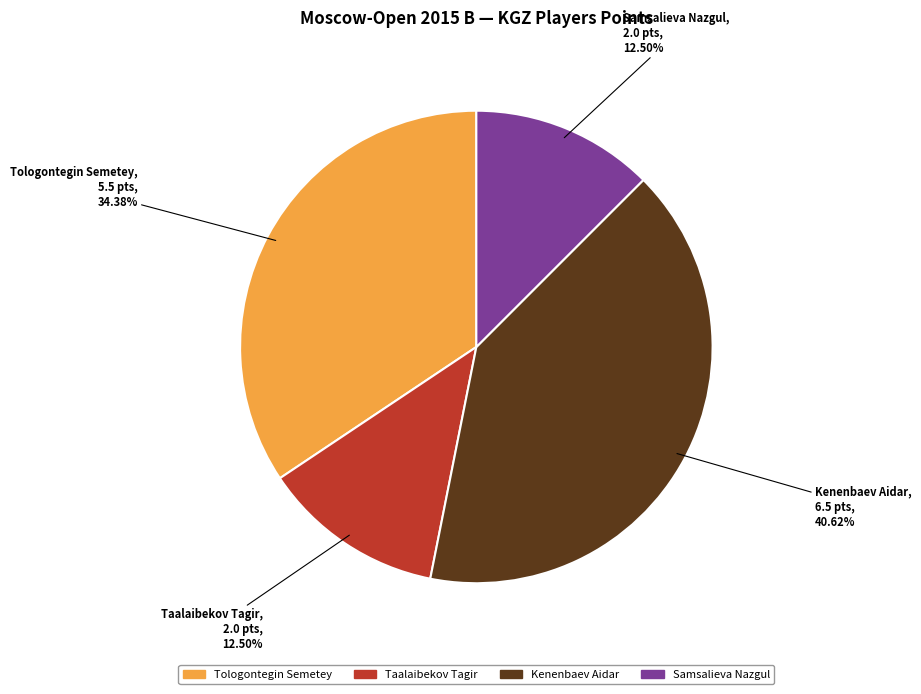

Is it true that Tologontegin Semetey is 44% of the pie?

False